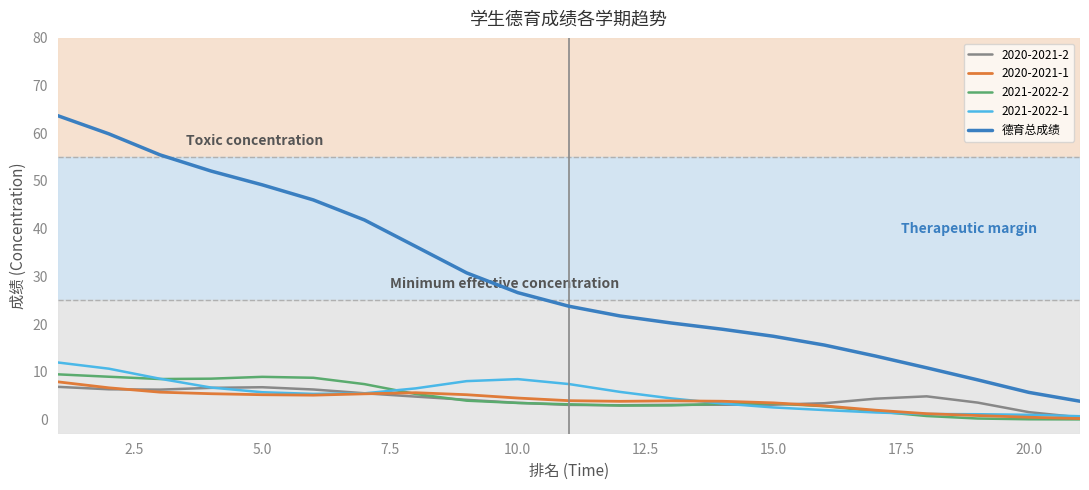

Which series has the largest range (max minus min)?

德育总成绩